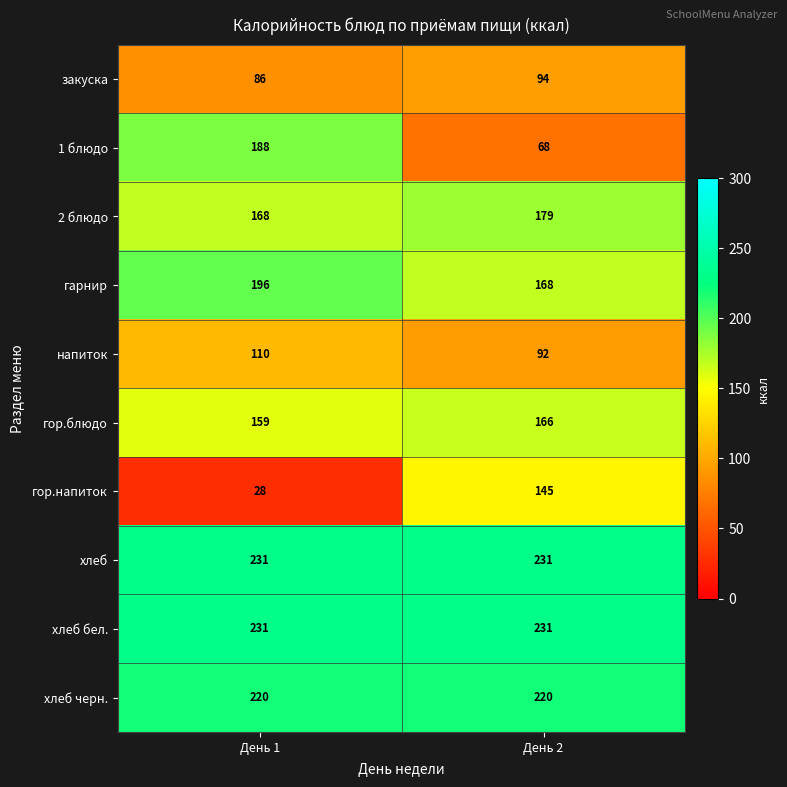

What is the highest value of the гор.напиток series?

145